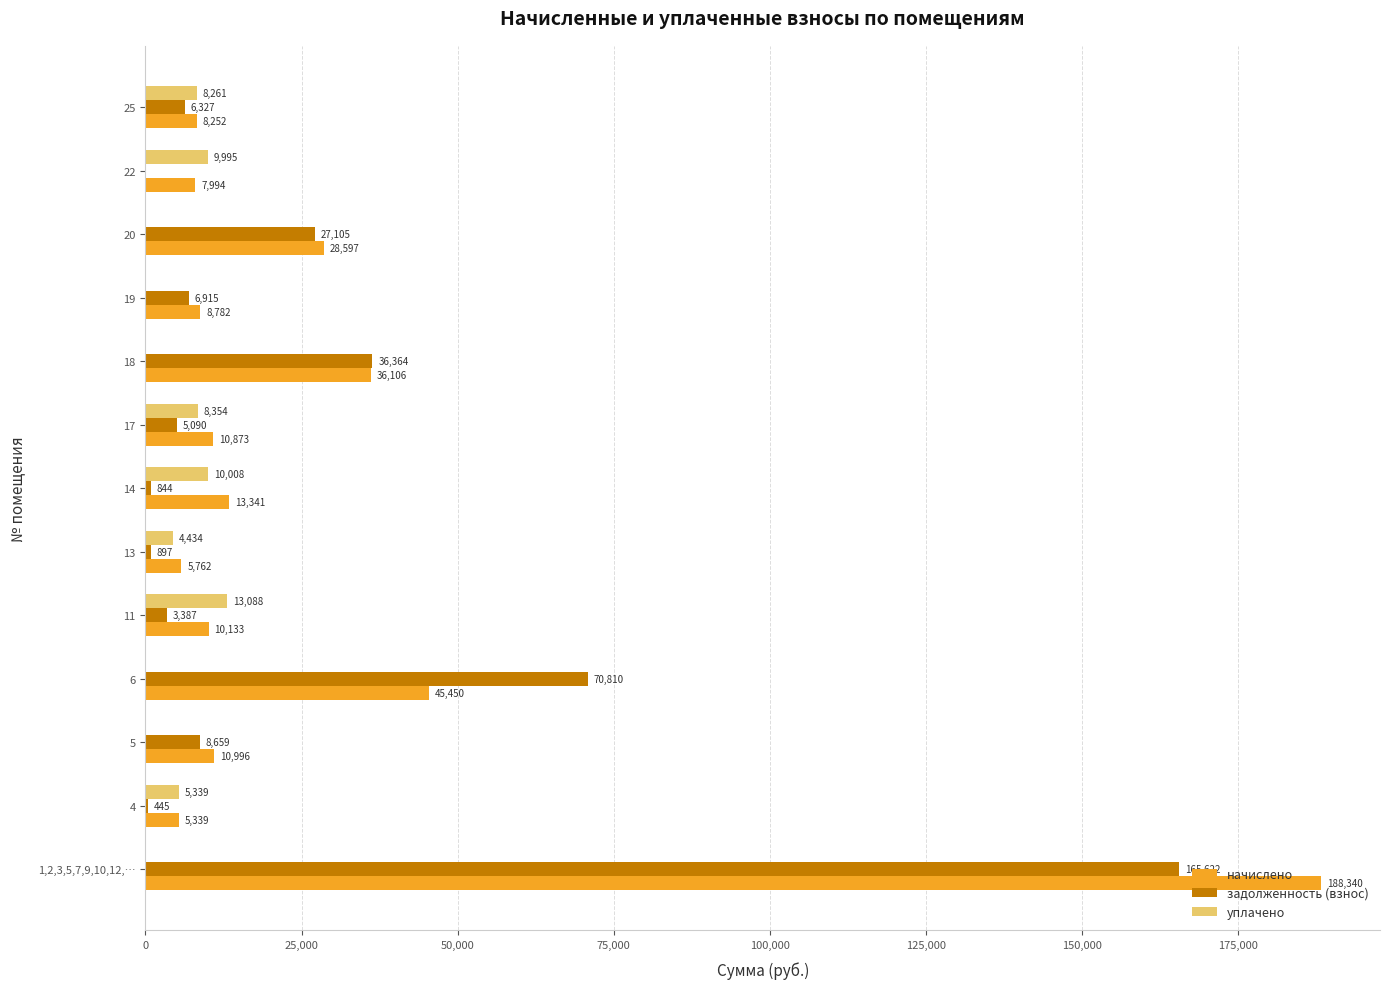

At which label is уплачено closest to 6543?

4